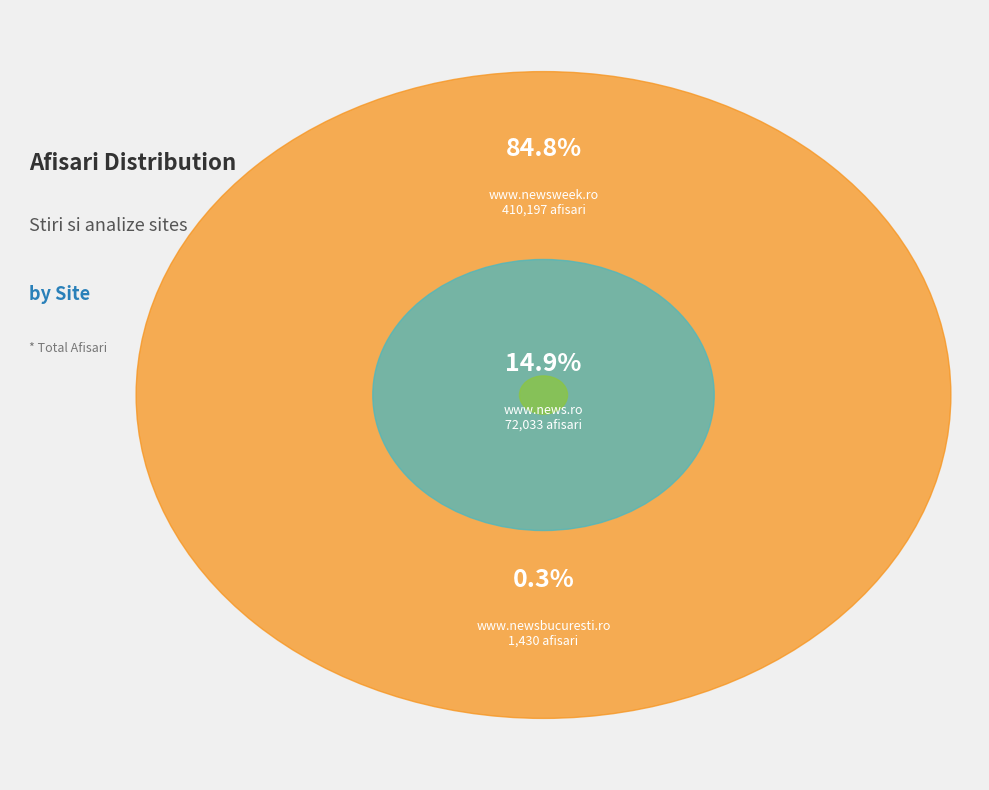

Which slice represents more than half of the pie?

www.newsweek.ro